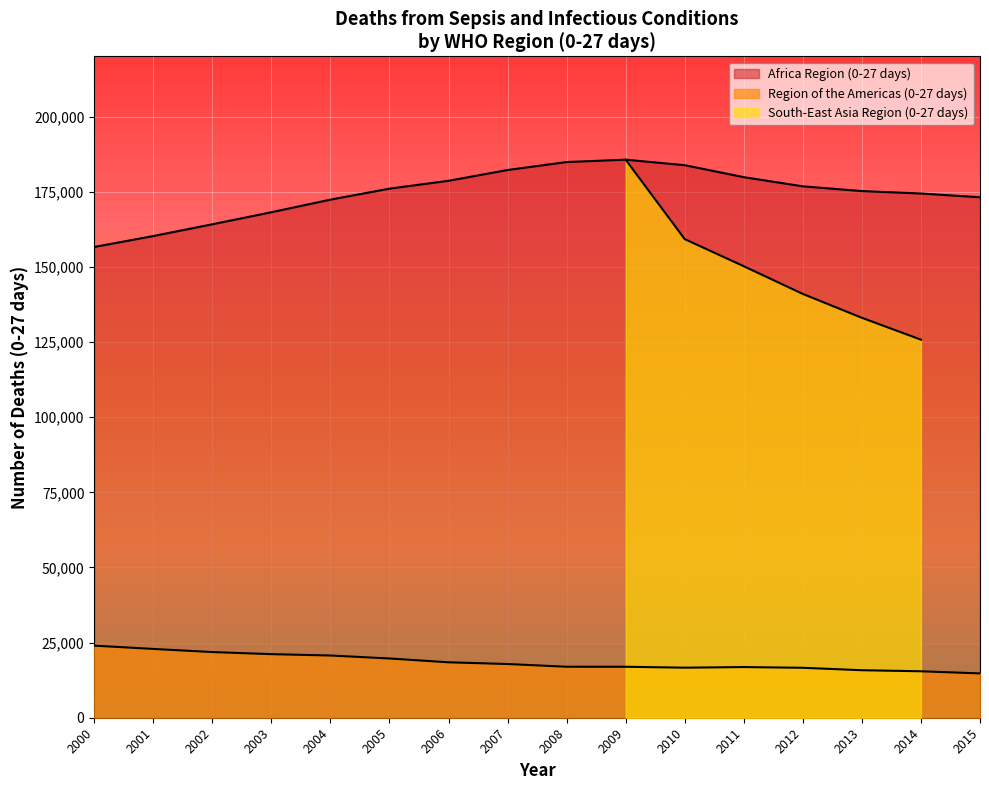

Is it true that Africa Region (0-27 days) equals 172365 at 2004?

True